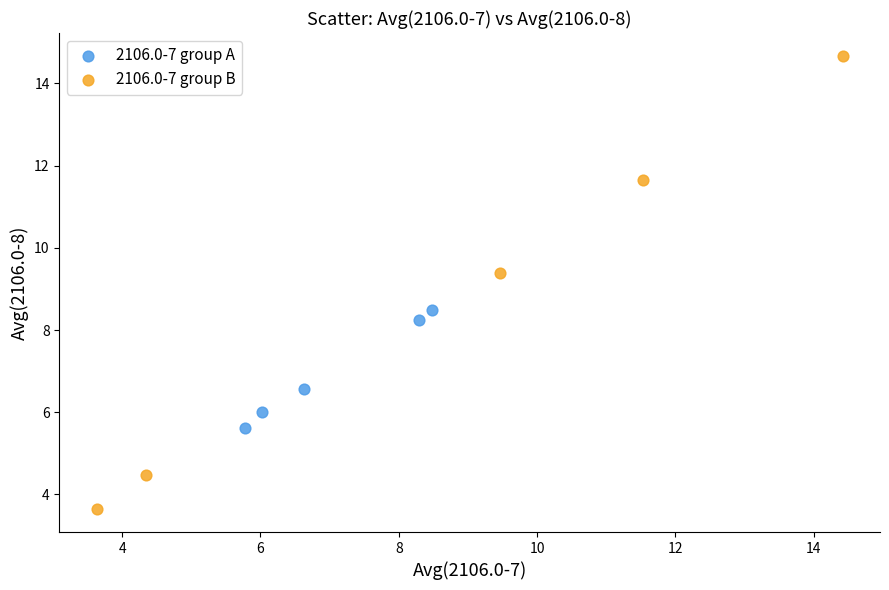

Which series contains the highest Y value?

2106.0-7 group B